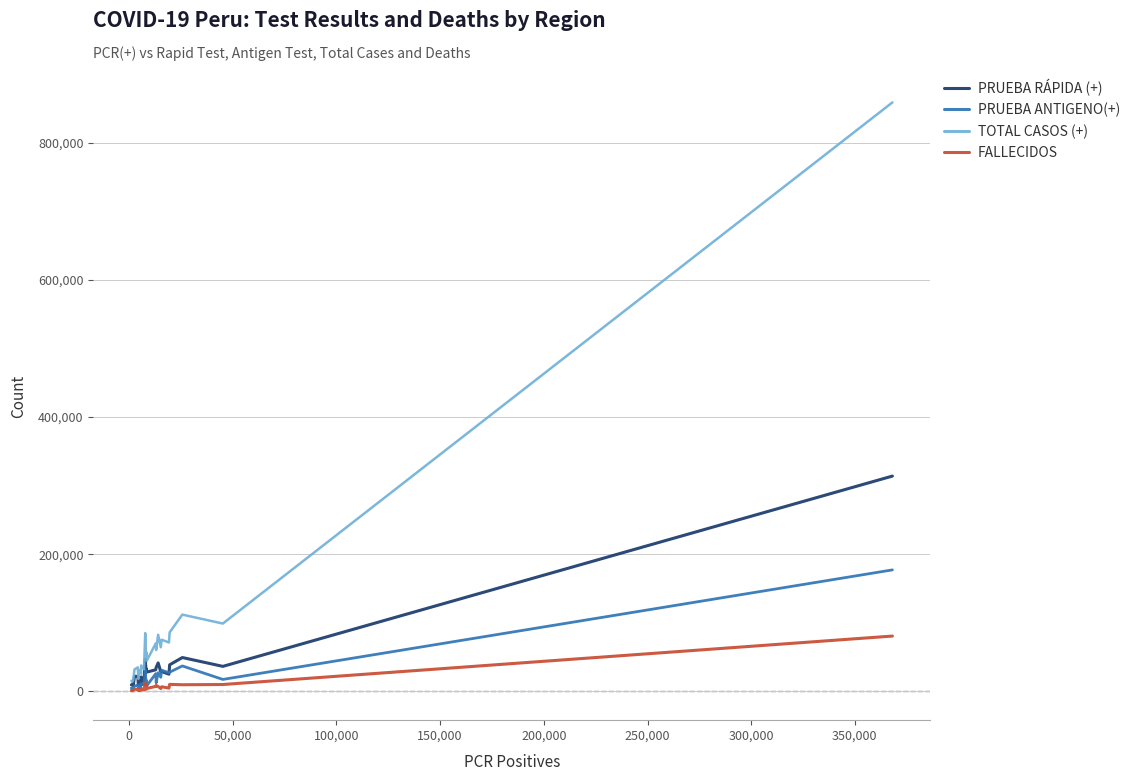

What is the smallest value displayed?

755